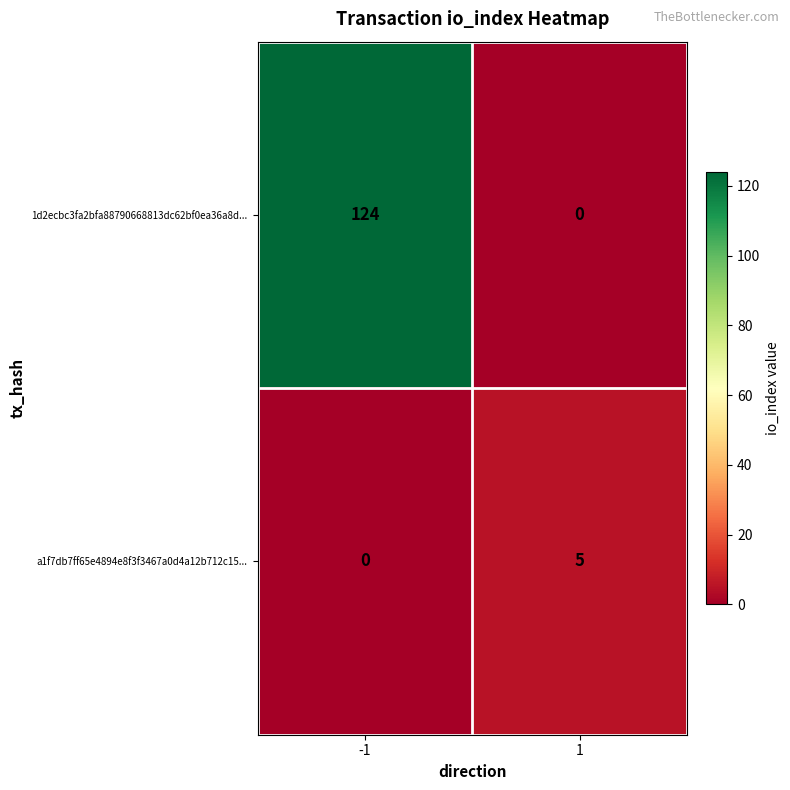

What is the approximate value of a1f7db7ff65e4894e8f3f3467a0d4a12b712c15... at 1?

5